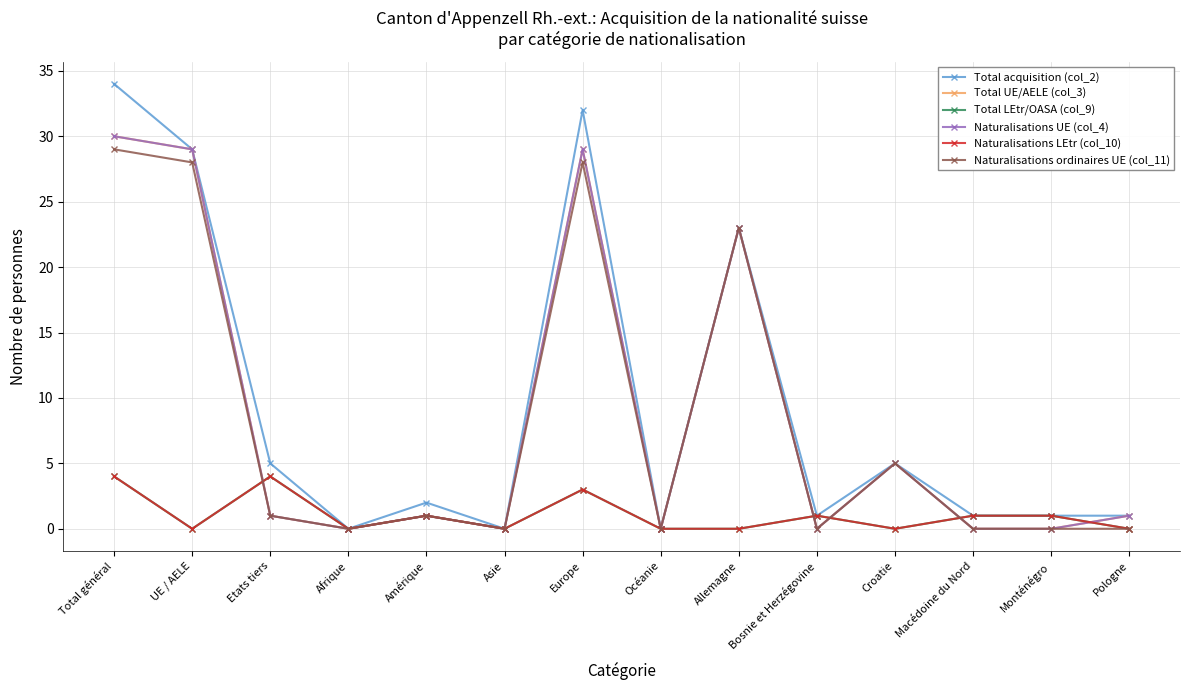

True or false: Total UE/AELE (col_3) and Total acquisition (col_2) cross at least once.

False